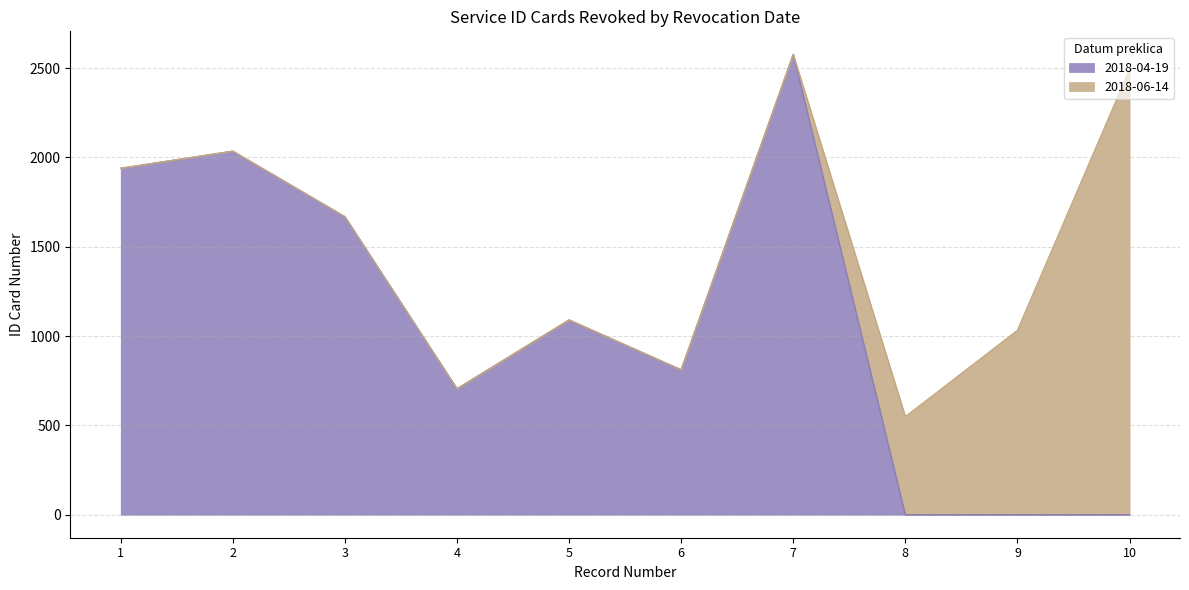

How many data points are above 1090?

4